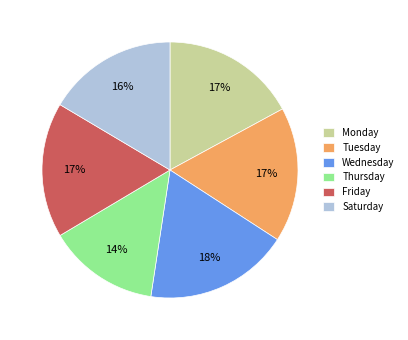

To the nearest percent, what percentage of the pie is Monday?

17%